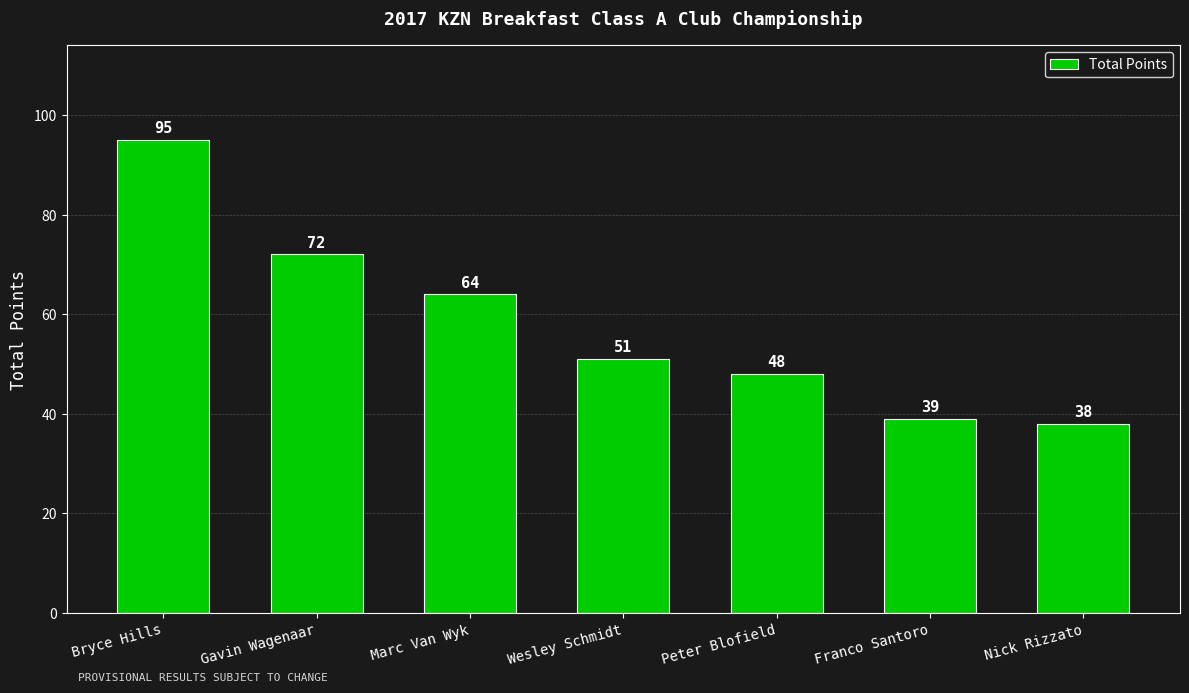

Reading right to left, extract all data points from this chart.

38	39	48	51	64	72	95